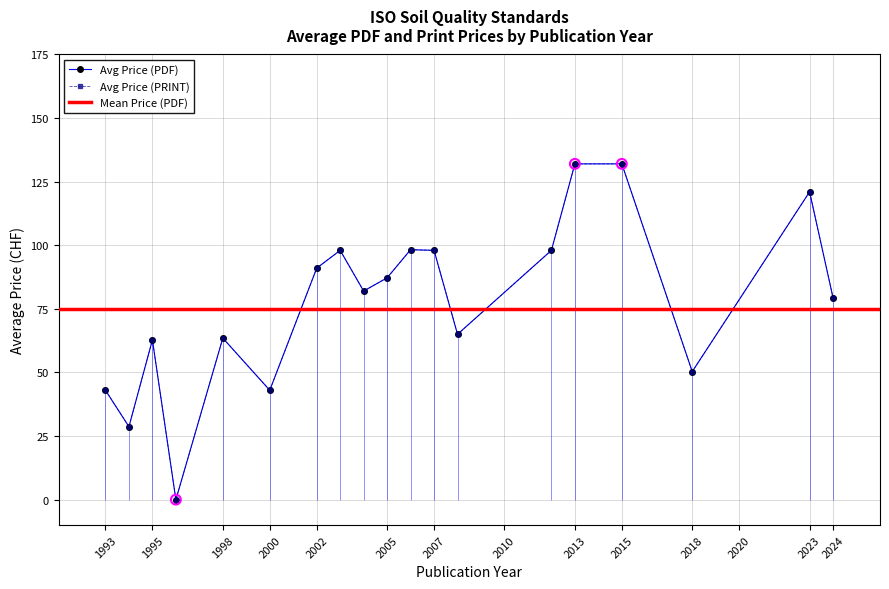

Is the value of Avg Price (PDF) at 1998 greater than the value of Avg Price (PRINT) at 2015?

No